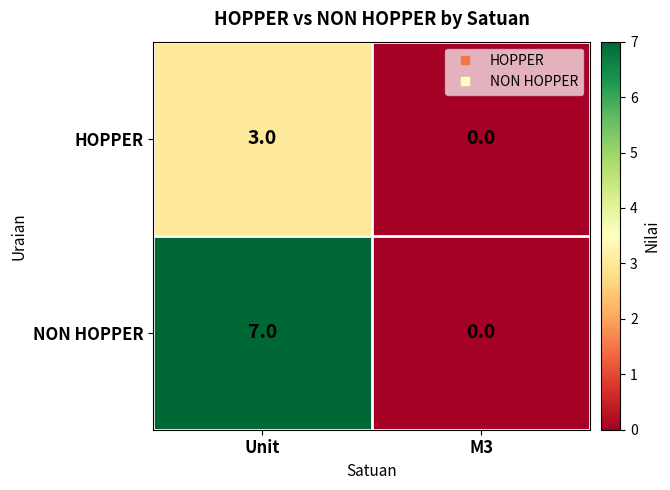

List the series in order of their peak value, lowest first.

HOPPER, NON HOPPER